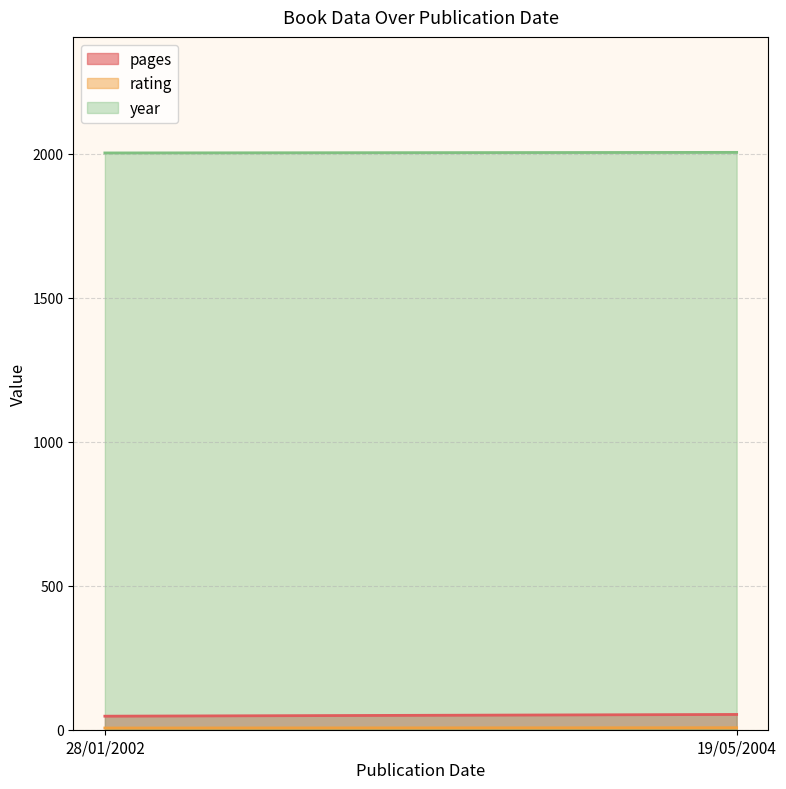

Reading right to left, list all the values displayed in this chart.

pages: 19/05/2004=53	28/01/2002=47
rating: 19/05/2004=7	28/01/2002=6
year: 19/05/2004=2004	28/01/2002=2002